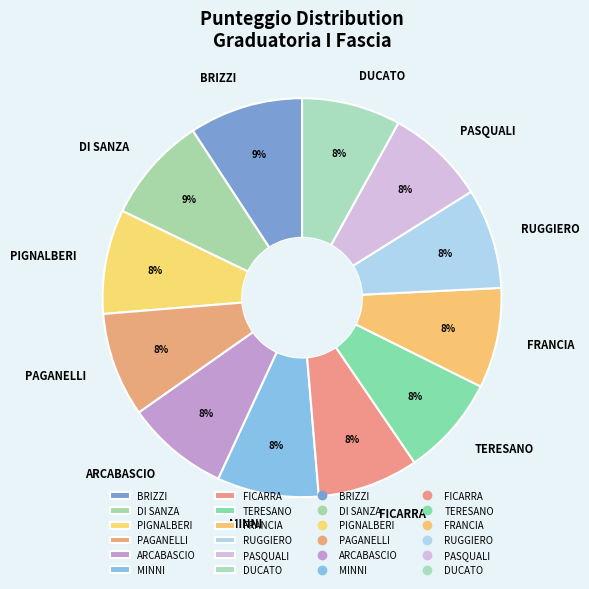

Approximately how many times larger is the value at FRANCIA compared to MINNI?

1.0